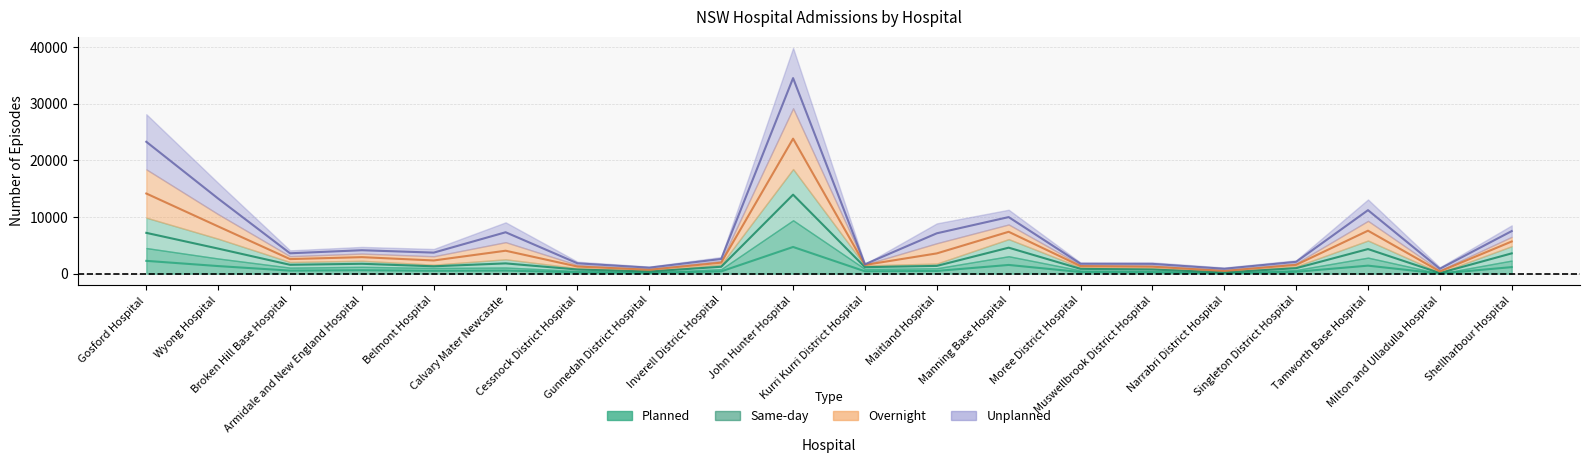

What is the label of the 20th point from the left?

Shellharbour Hospital